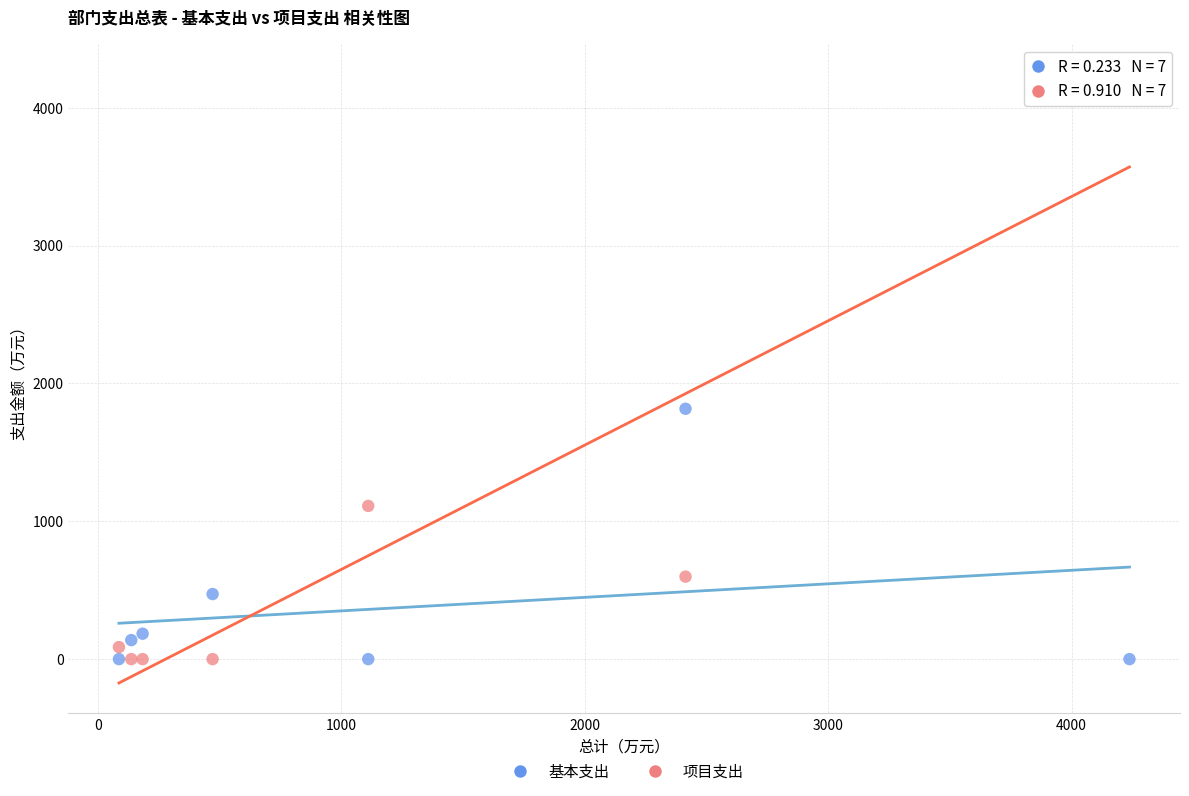

Across all data points, what is the range of X values (max minus min)?

4150.3